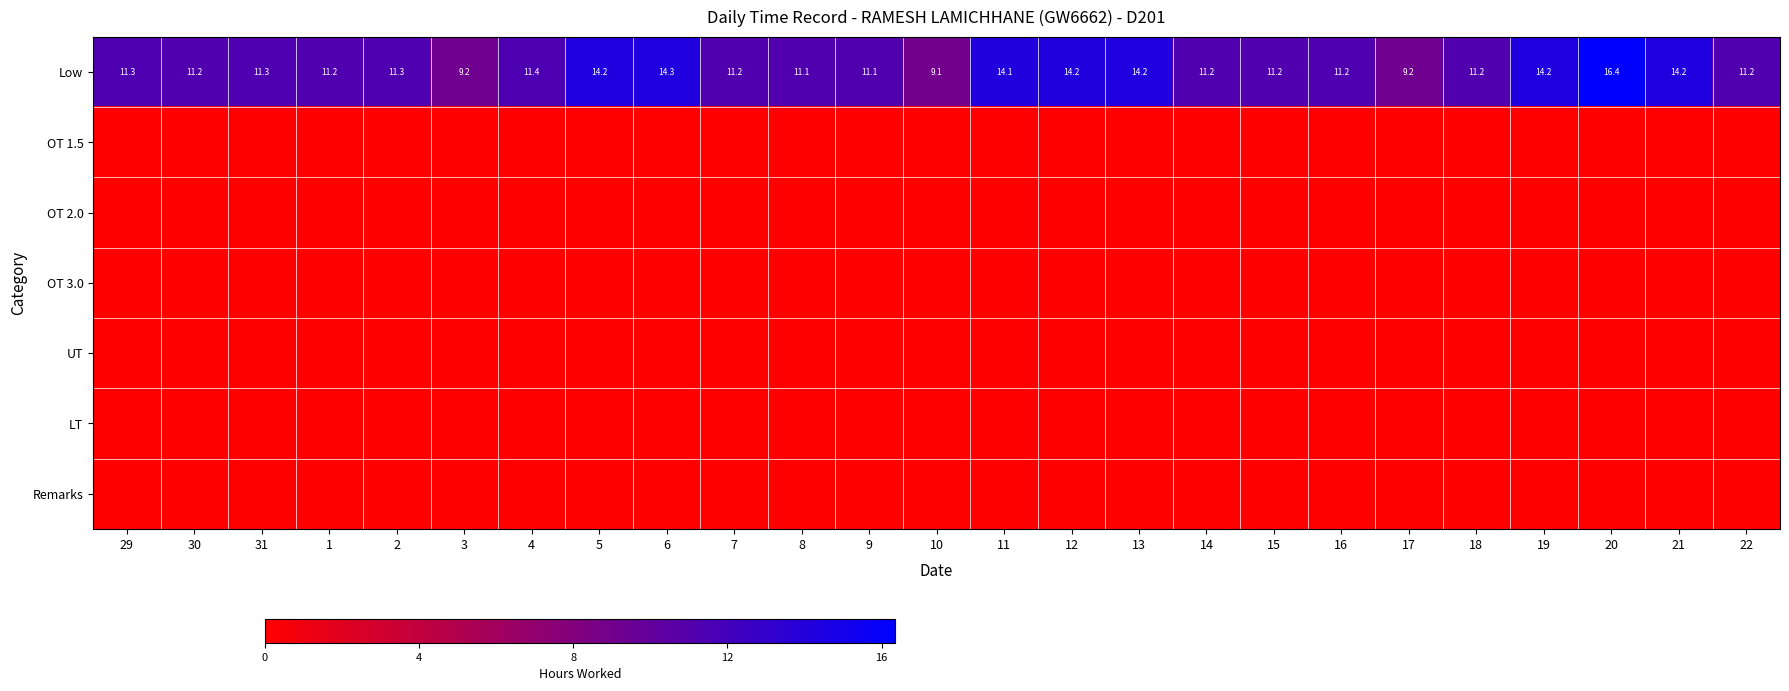

The value of Low at 6 is 5.0. True or false?

False